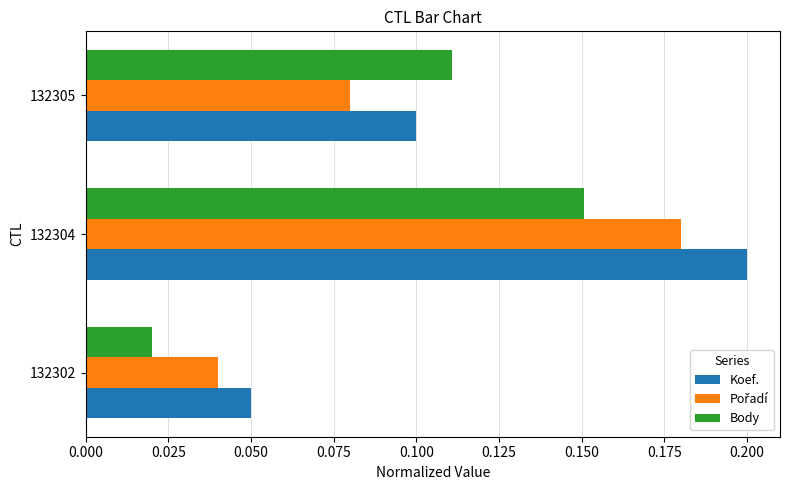

Rank the categories by Koef. value from highest to lowest.

132304, 132305, 132302